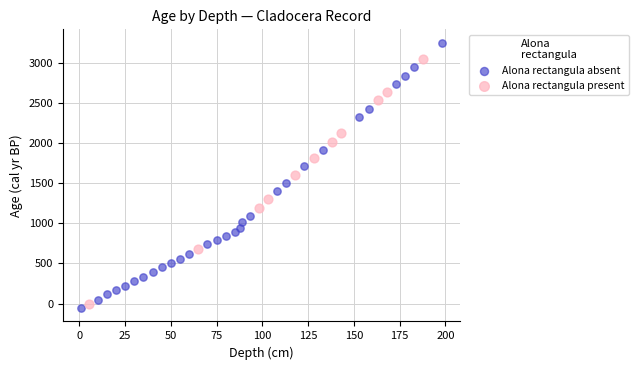

Which series reaches the maximum Y coordinate?

Alona rectangula absent